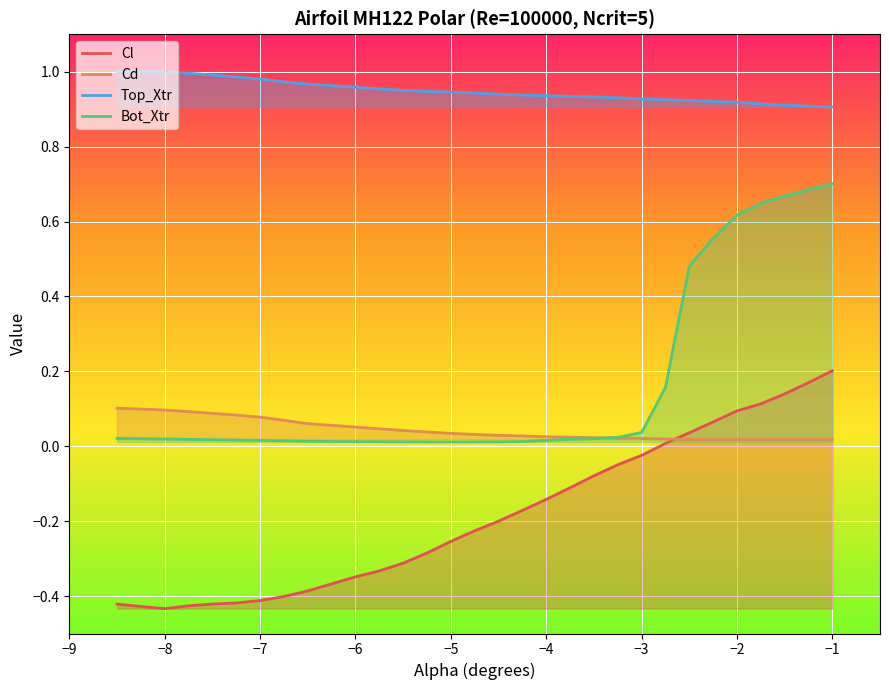

True or false: Cl and Bot_Xtr intersect in this chart.

False